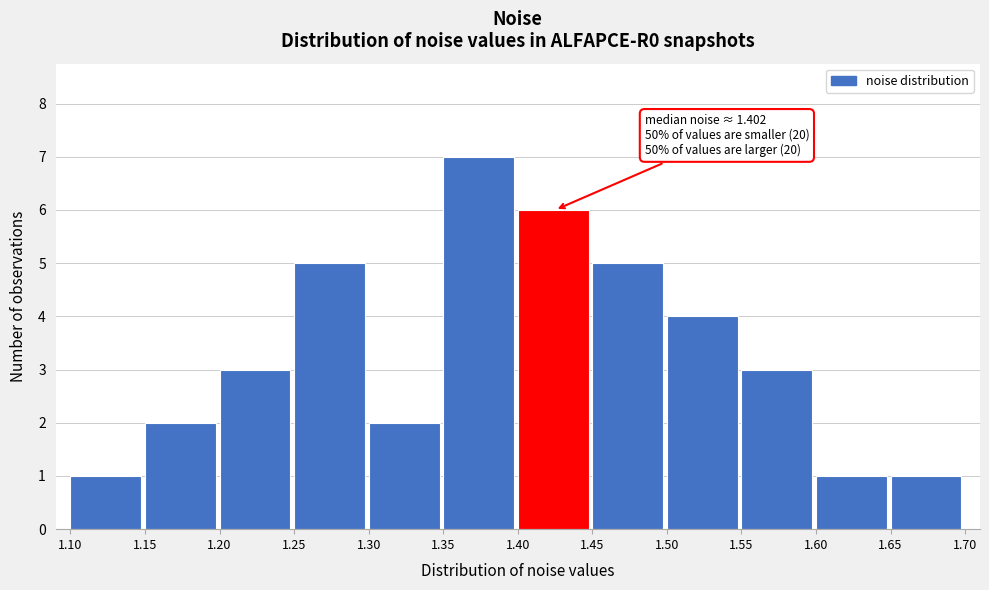

Which range on the x-axis has the tallest bar?

1.35 to 1.40